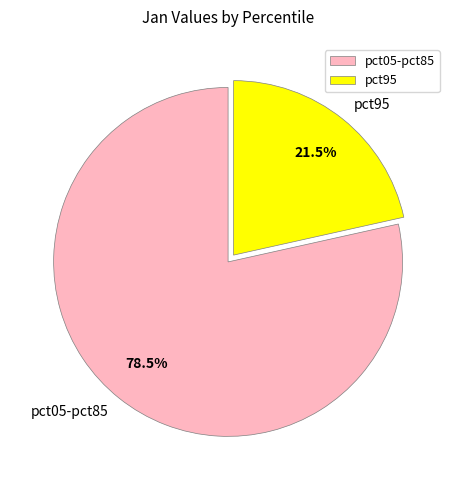

Is there a majority slice in this chart?

Yes